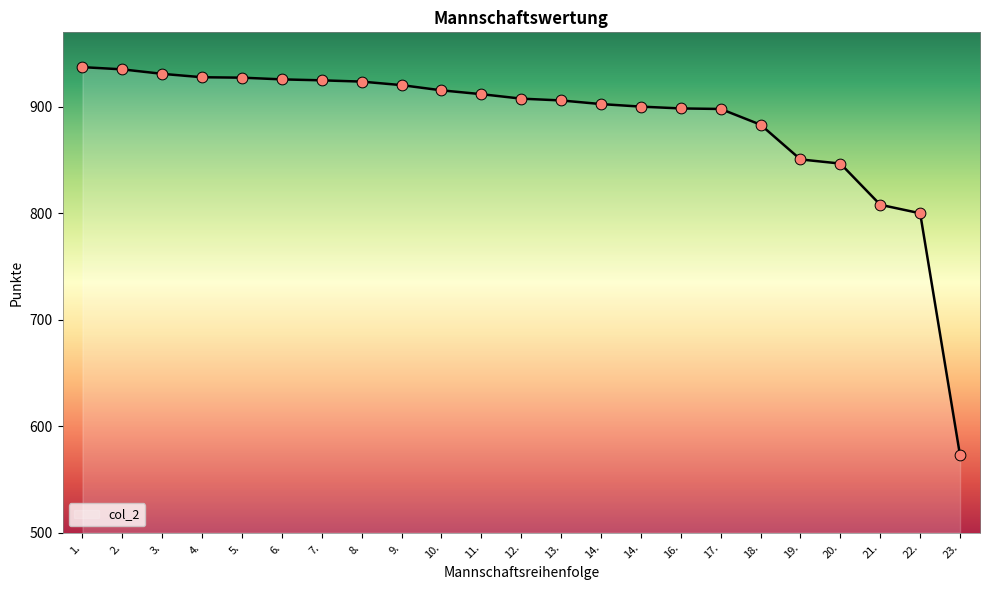

What is the change in value from 9. to 10.?

-4.9